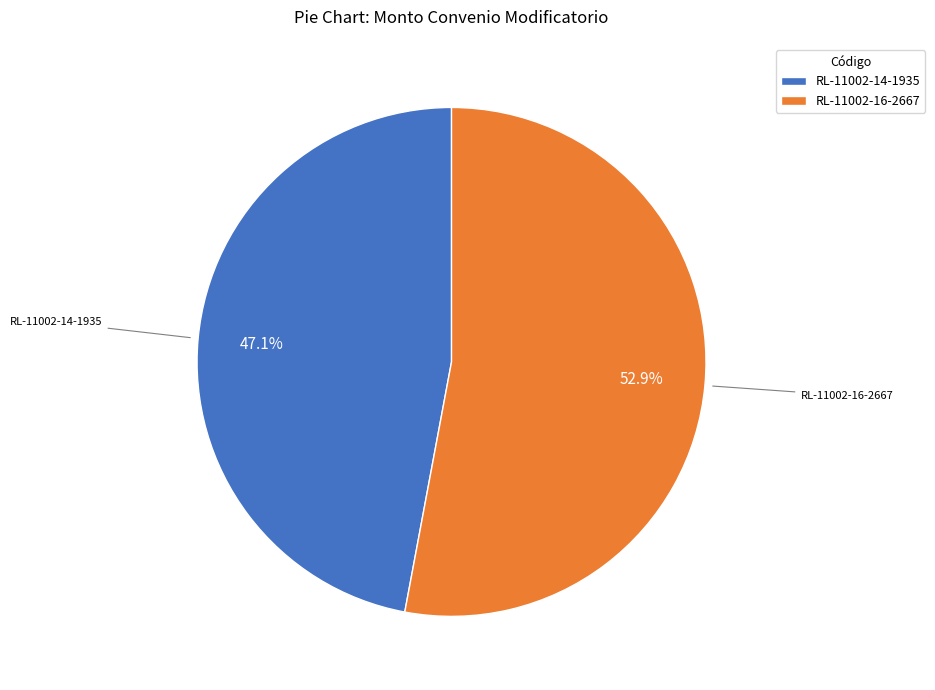

Between RL-11002-16-2667 and RL-11002-14-1935, which is larger?

RL-11002-16-2667